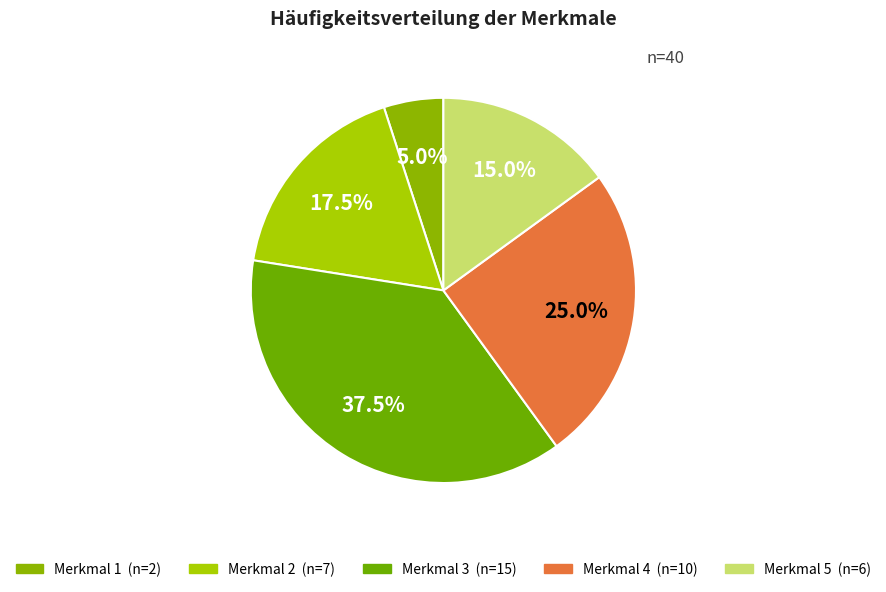

How many slices are in this pie chart?

5